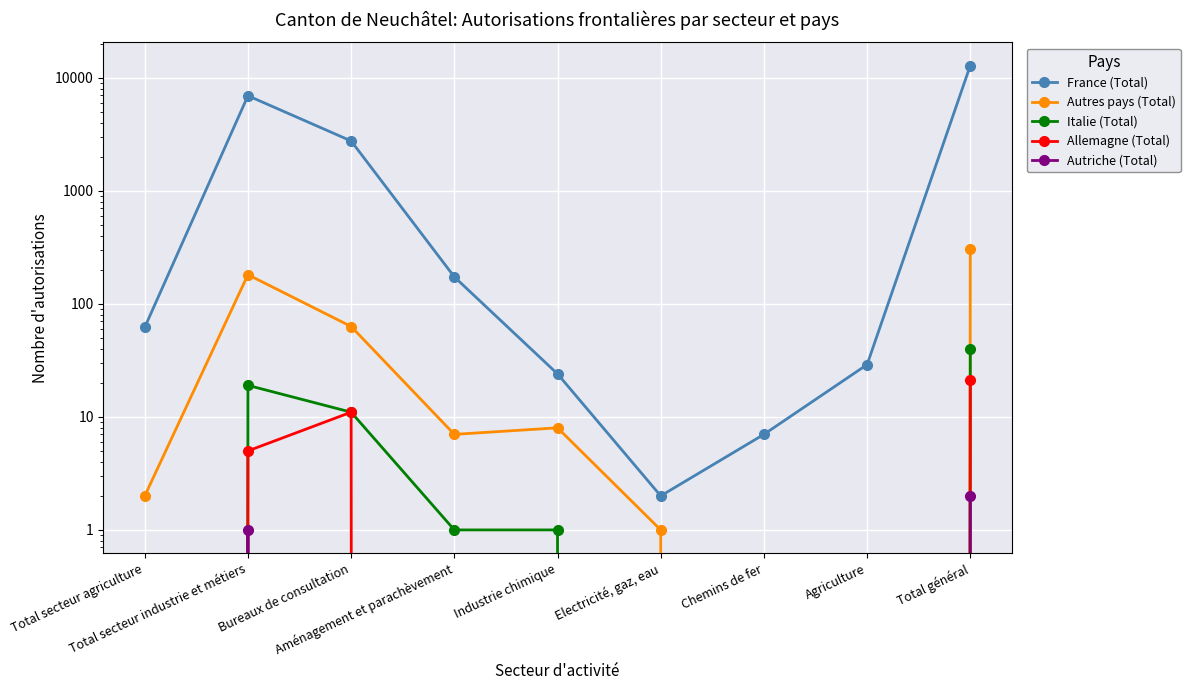

Reading left to right, what are all the values shown in this chart?

France (Total): 62	6926	2757	173	24	2	7	29	12812
Autres pays (Total): 2	181	63	7	8	1	0	0	307
Italie (Total): 0	19	11	1	1	0	0	0	40
Allemagne (Total): 0	5	11	0	0	0	0	0	21
Autriche (Total): 0	1	0	0	0	0	0	0	2